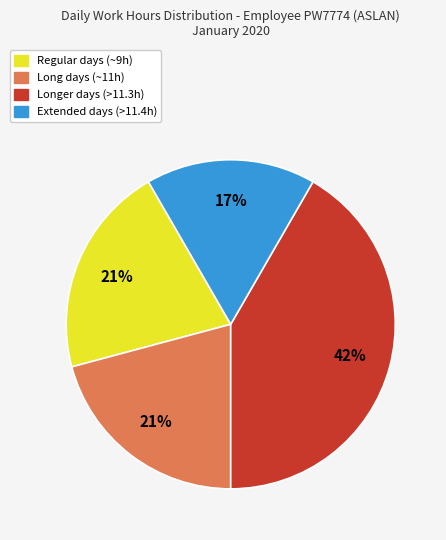

To the nearest percent, what is the difference between the largest and smallest slice percentages?

25%